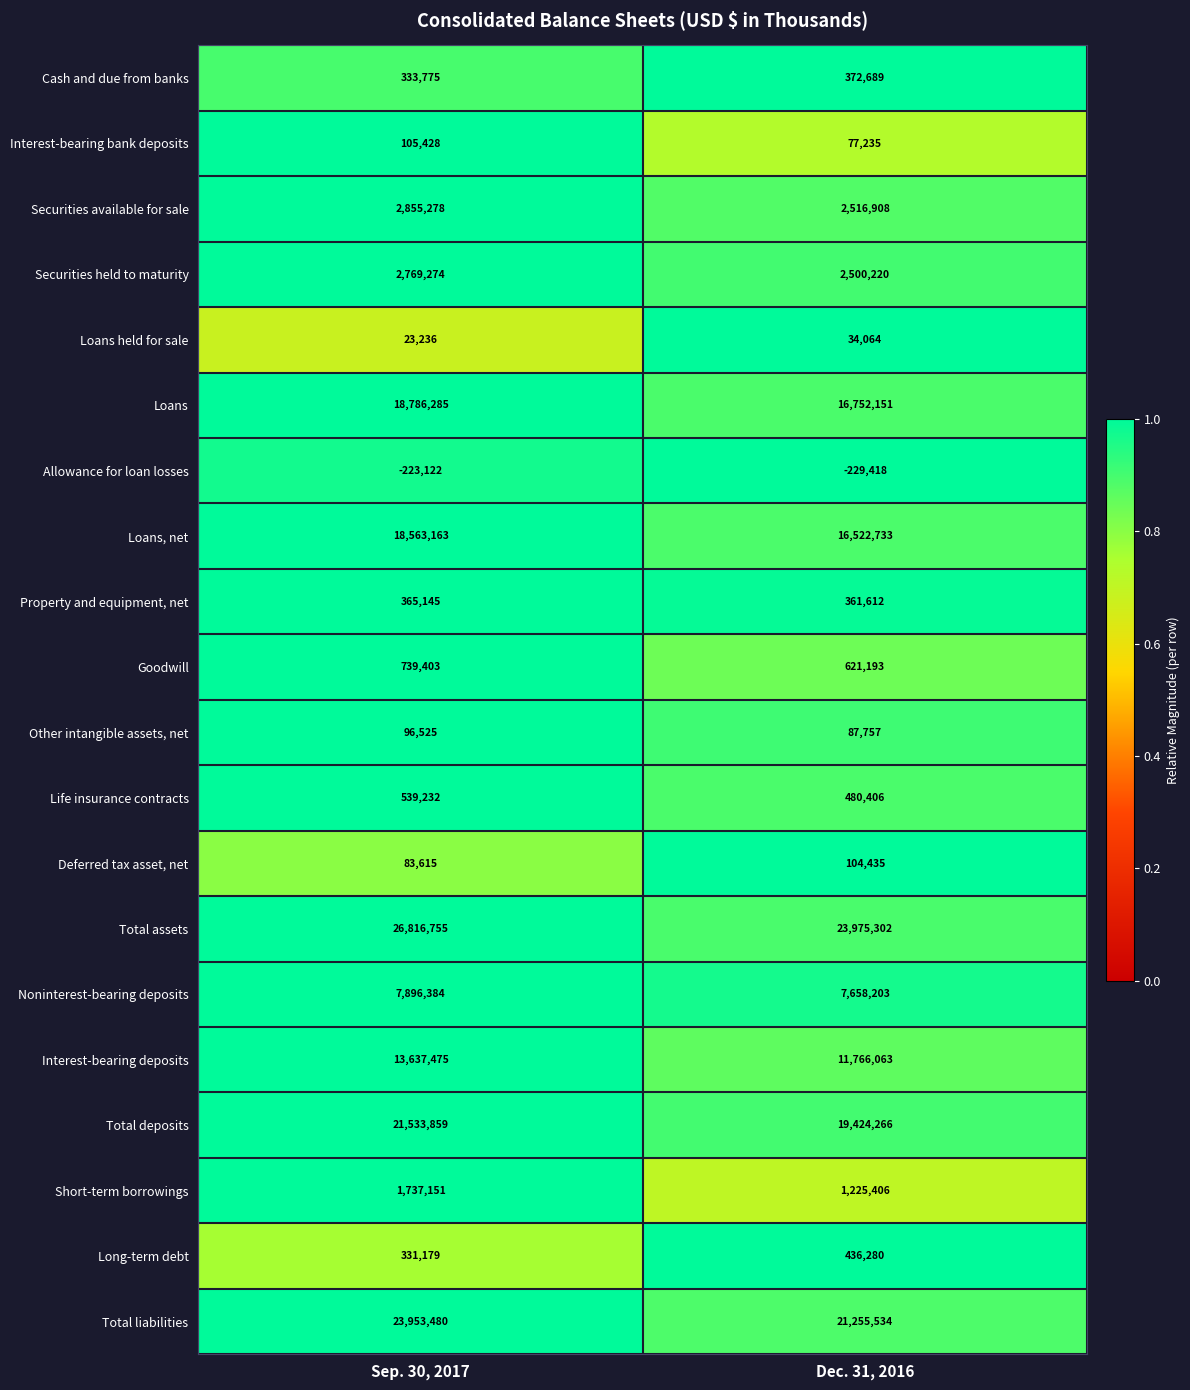

List the series in order of their peak value, highest first.

Total assets, Total liabilities, Total deposits, Loans, Loans, net, Interest-bearing deposits, Noninterest-bearing deposits, Securities available for sale, Securities held to maturity, Short-term borrowings, Goodwill, Life insurance contracts, Long-term debt, Cash and due from banks, Property and equipment, net, Interest-bearing bank deposits, Deferred tax asset, net, Other intangible assets, net, Loans held for sale, Allowance for loan losses